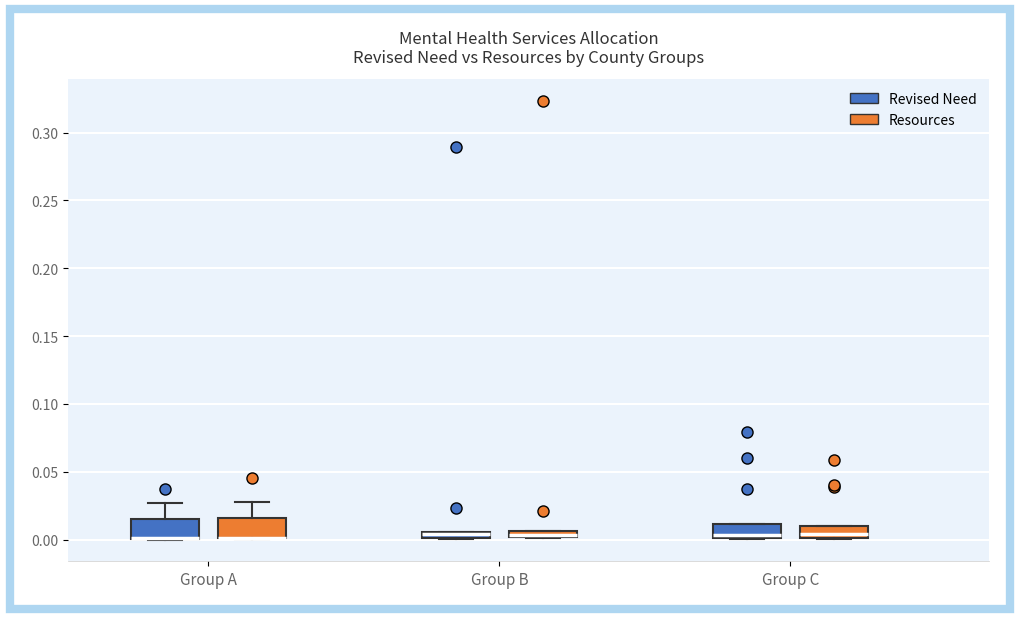

Where is the lower edge of the box for Group B (Revised Need) on the y-axis? The values are not printed on the chart, so give them approximately, as read against the axis.

0.000